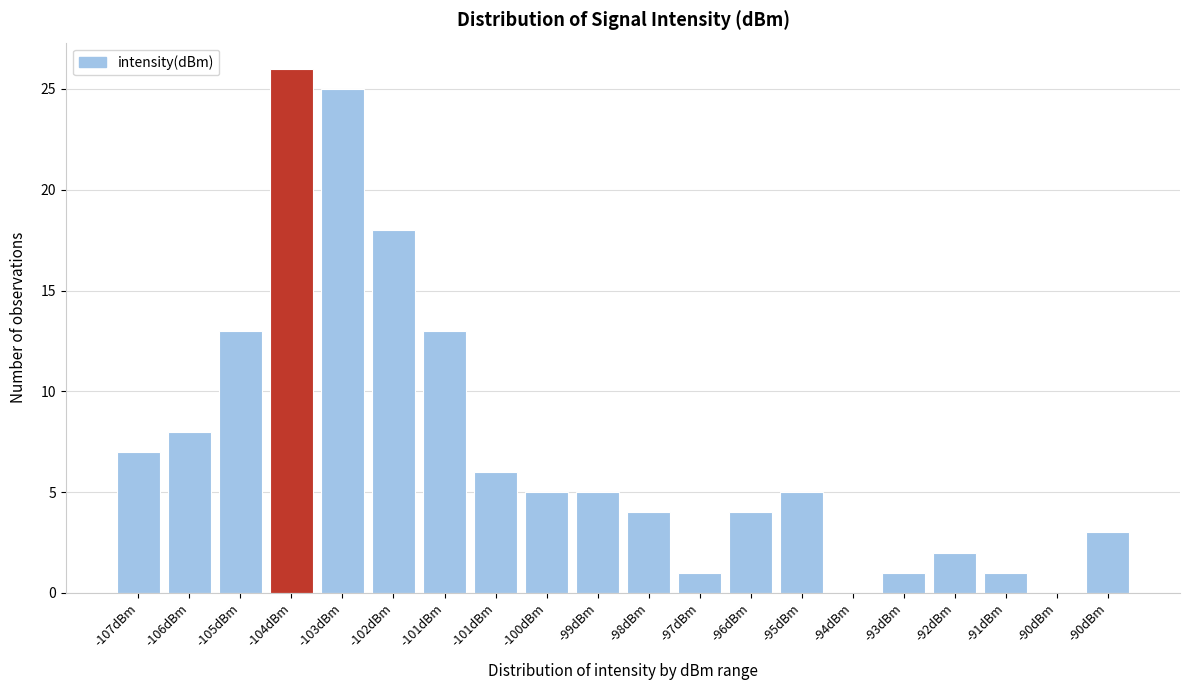

How many categories are shown in the chart?

20